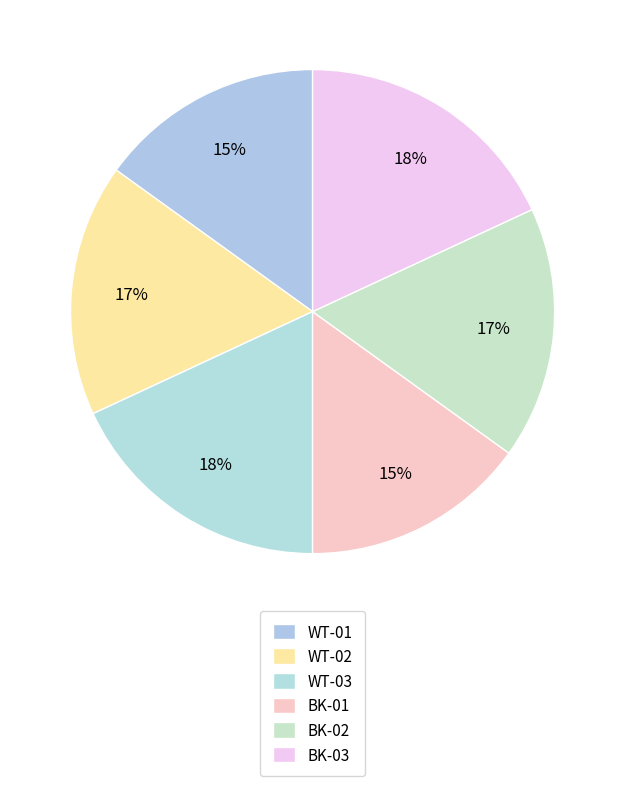

How many slices are in this pie chart?

6